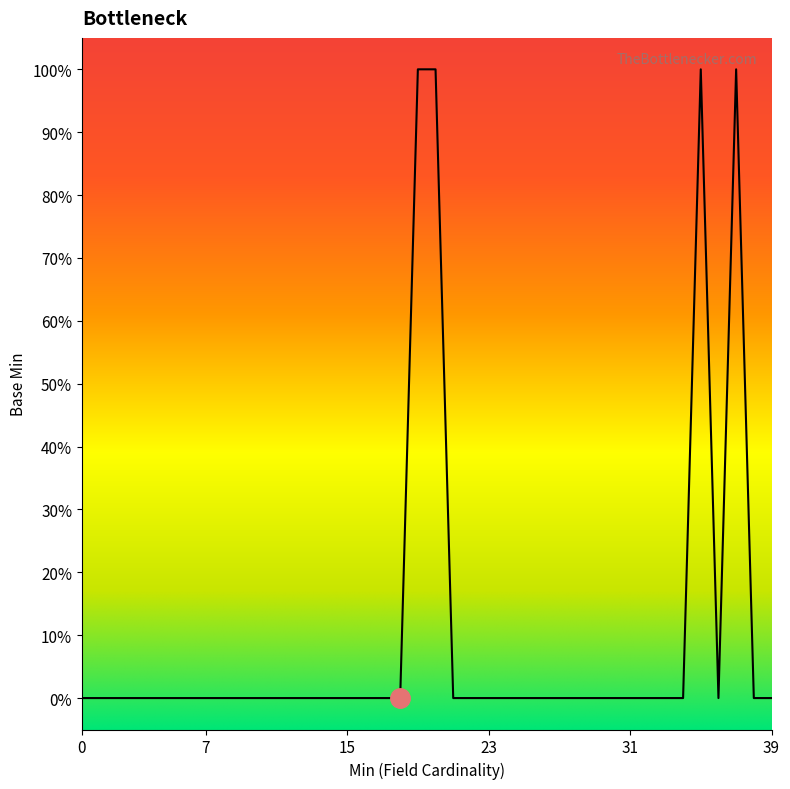

Is this an area chart (filled region under the line)?

No